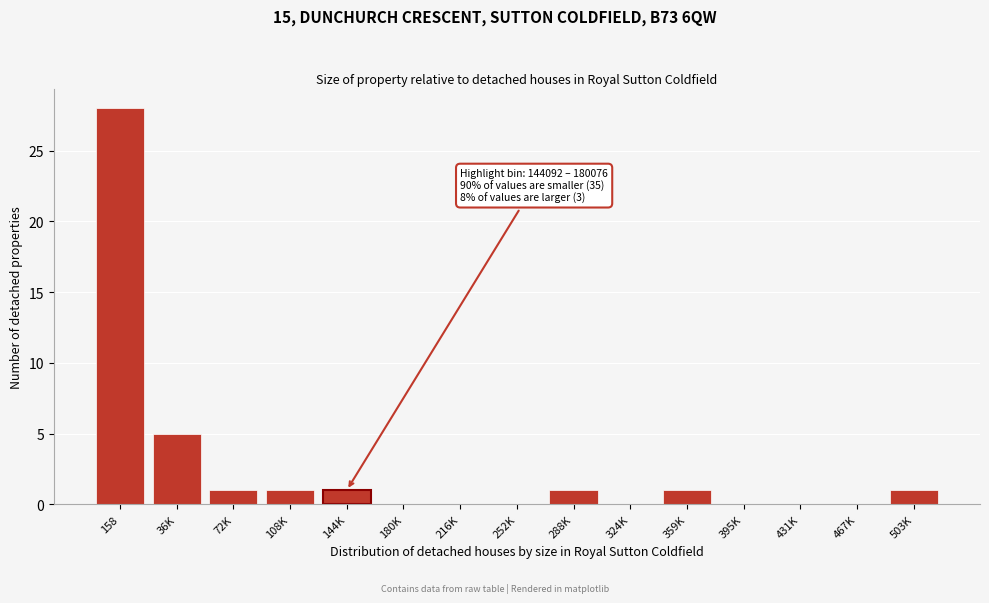

Reading left to right, transcribe all the data shown in this chart.

158=28	36K=5	72K=1	108K=1	144K=1	180K=0	216K=0	252K=0	288K=1	324K=0	359K=1	395K=0	431K=0	467K=0	503K=1